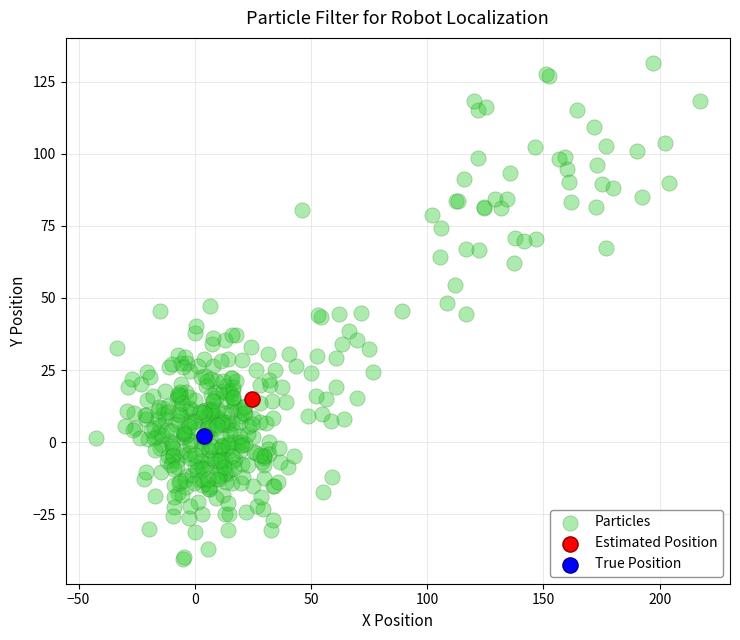

Which series reaches the minimum Y coordinate?

Particles